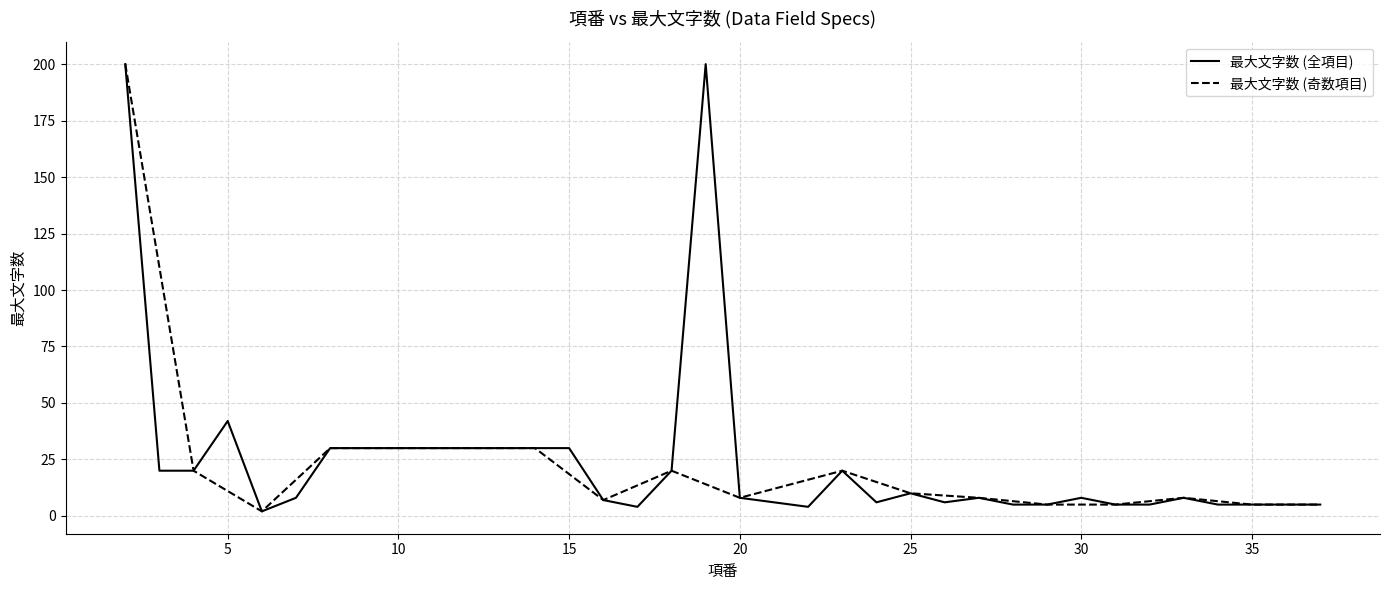

What is the sum of the values at 25 and 13?

40